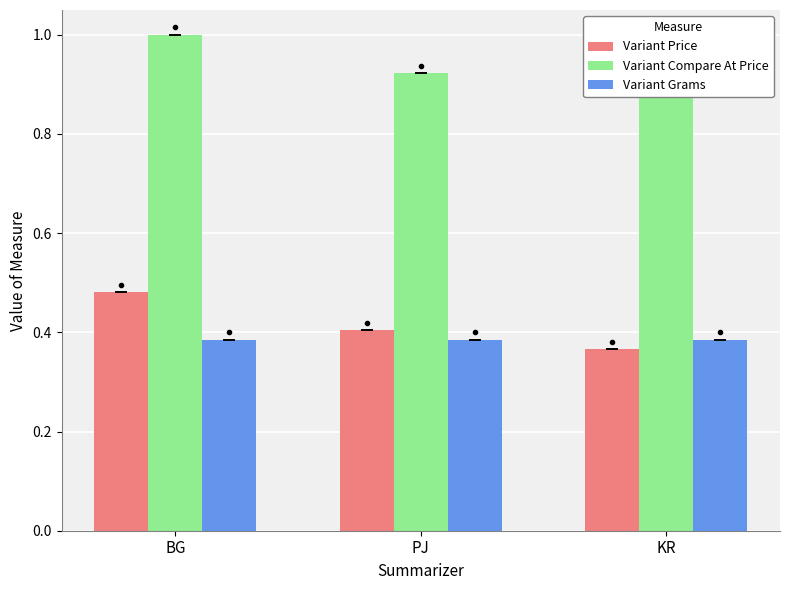

What is the maximum value shown in the chart?

1.0